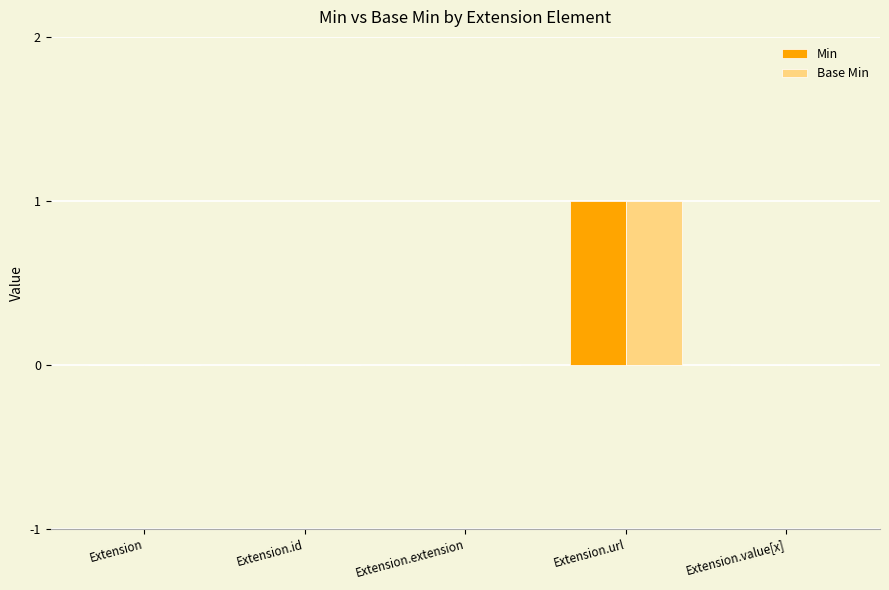

Is it true that Base Min equals 0 at Extension.value[x]?

True